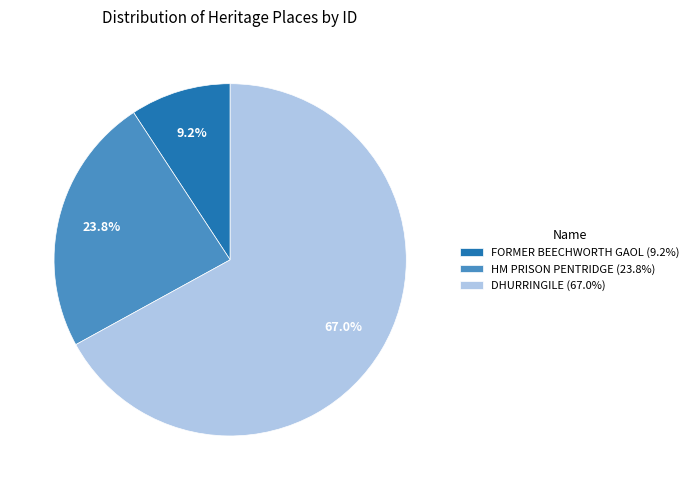

The DHURRINGILE slice represents 67% of the pie. True or false?

True